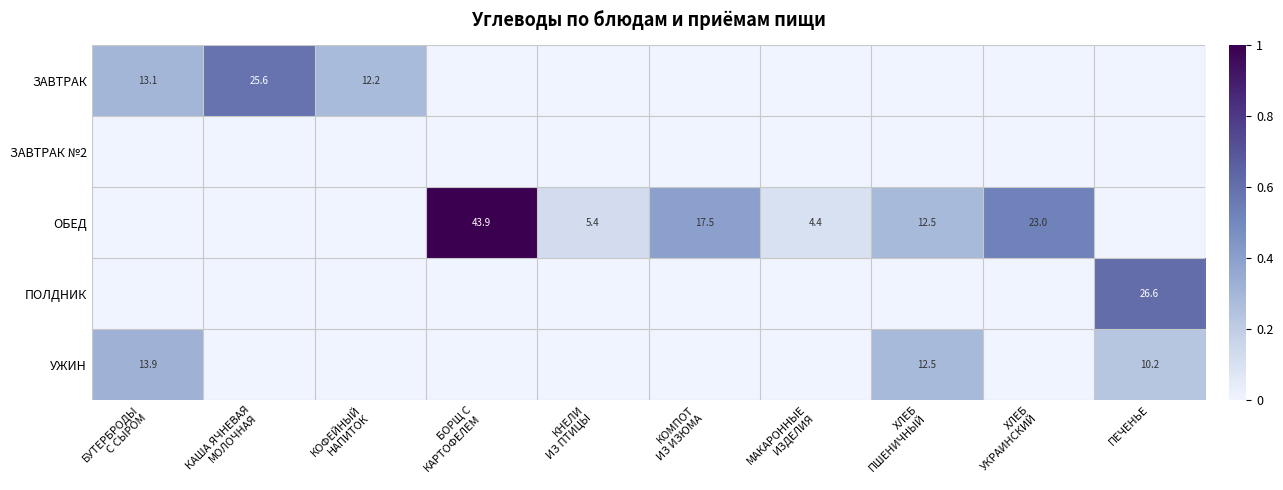

At ХЛЕБ ПШЕНИЧНЫЙ, list the series in order from smallest to largest.

ЗАВТРАК, ЗАВТРАК №2, ПОЛДНИК, ОБЕД, УЖИН